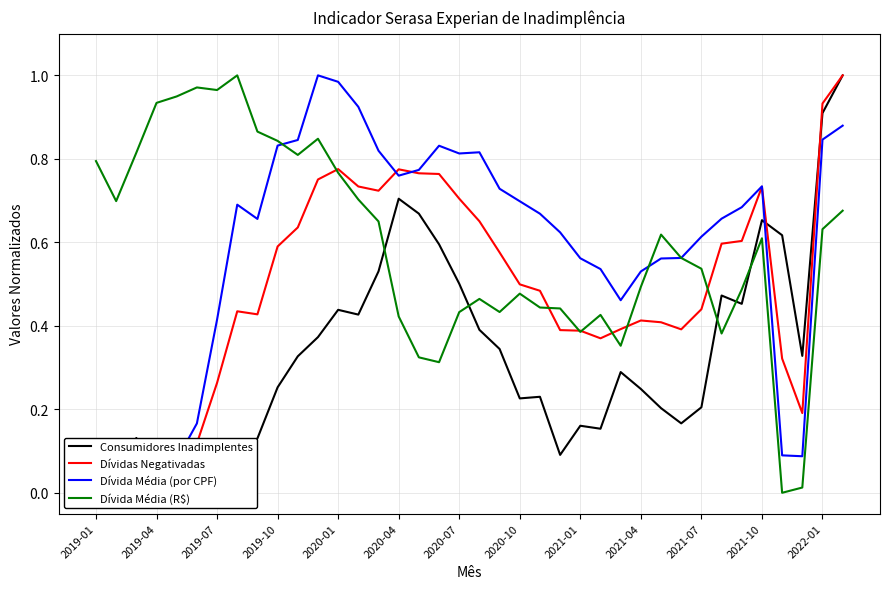

Is the value of Dívidas Negativadas at 2021-01 greater than the value of Consumidores Inadimplentes at 2020-04?

No